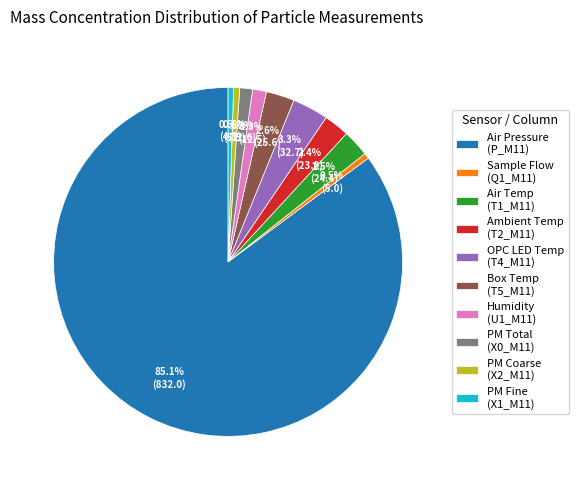

Is there a majority slice in this chart?

Yes